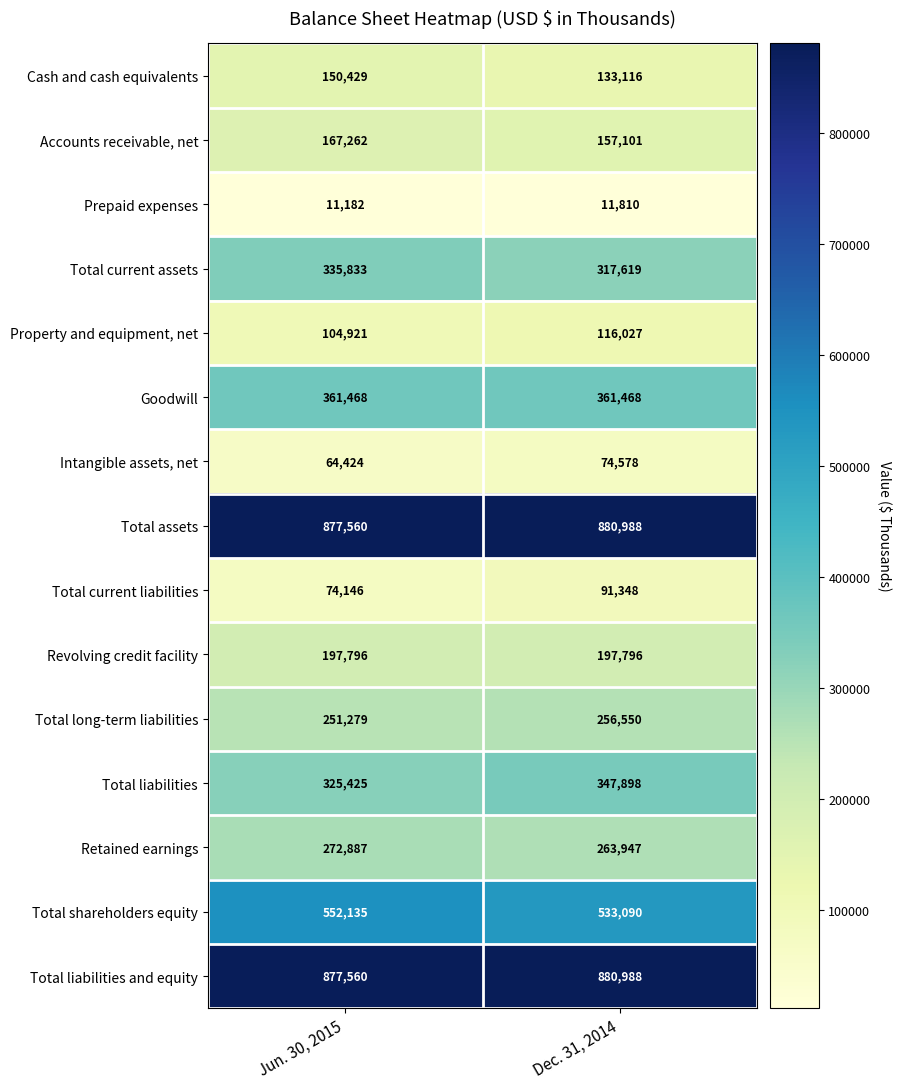

What is the sum of the Intangible assets, net values at Dec. 31, 2014 and Jun. 30, 2015?

139002